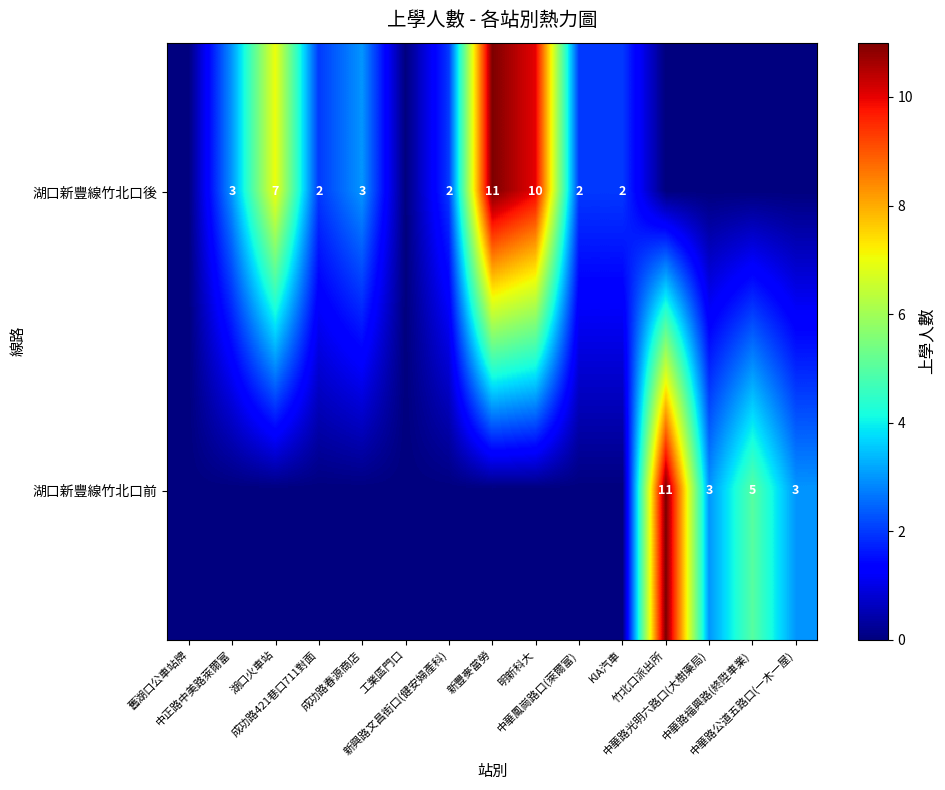

At which label does 湖口新豐線竹北口後 reach its minimum?

舊湖口公車站牌